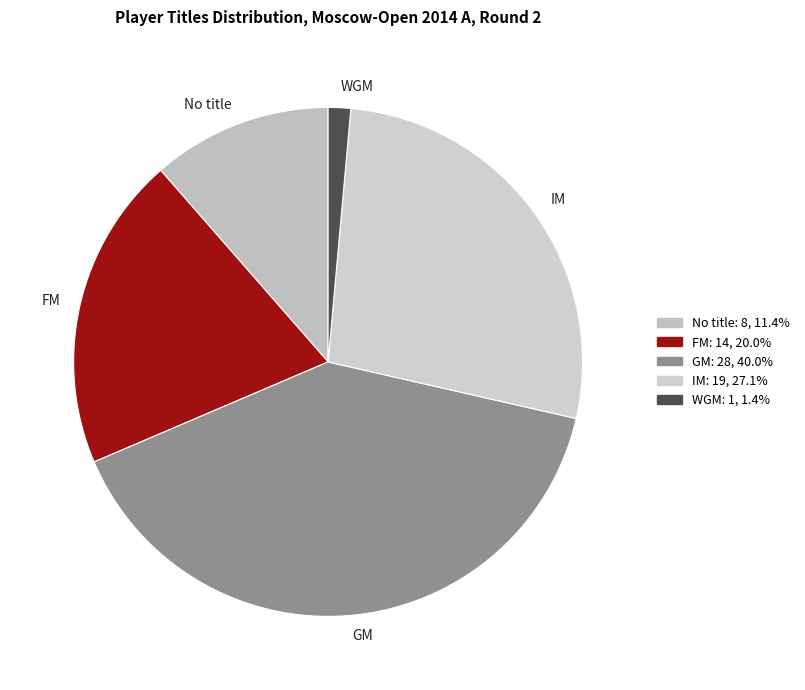

Combined, do GM and WGM account for over 50%?

No